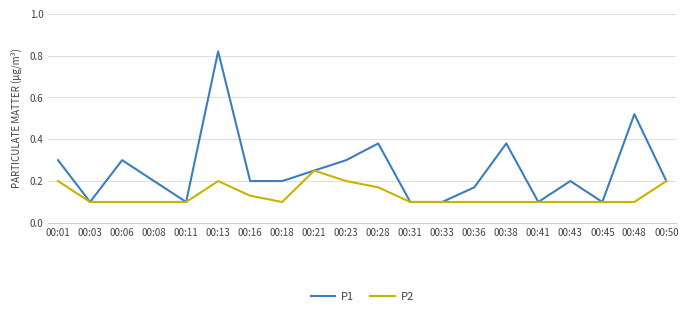

Is it true that P2 equals 0.1 at 00:16?

True